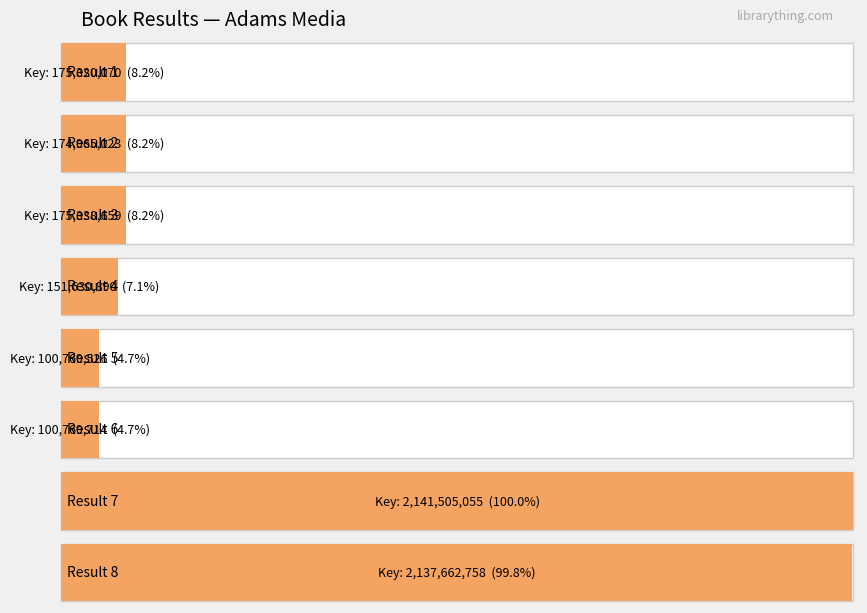

The value of eBook at 14 is 3209695531. True or false?

False